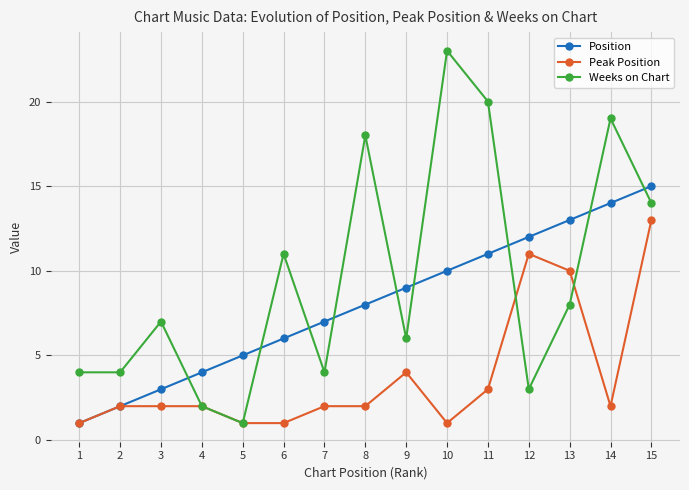

Count the number of categories in the chart.

15